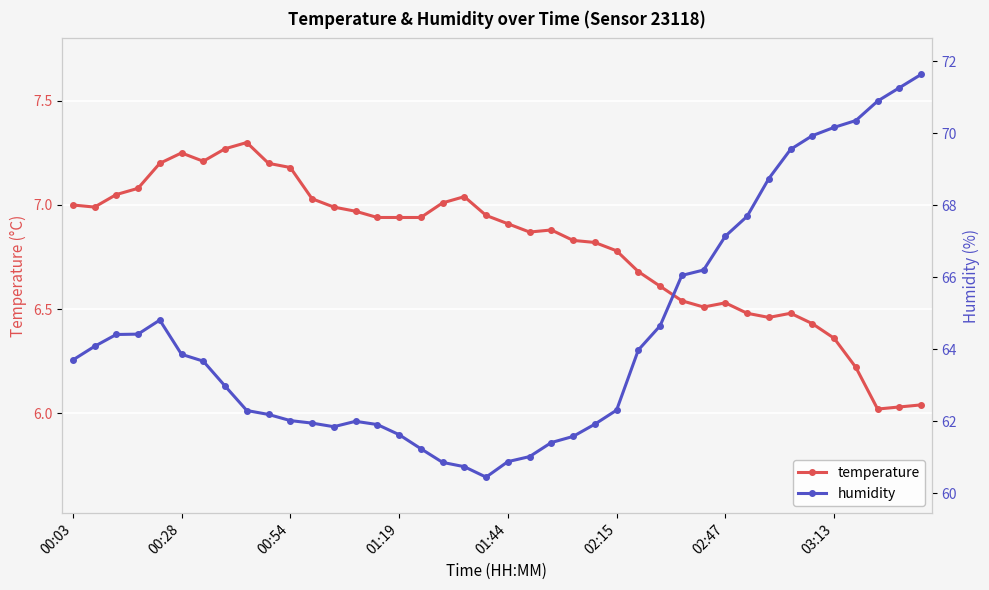

Which series has the largest total across all categories?

humidity